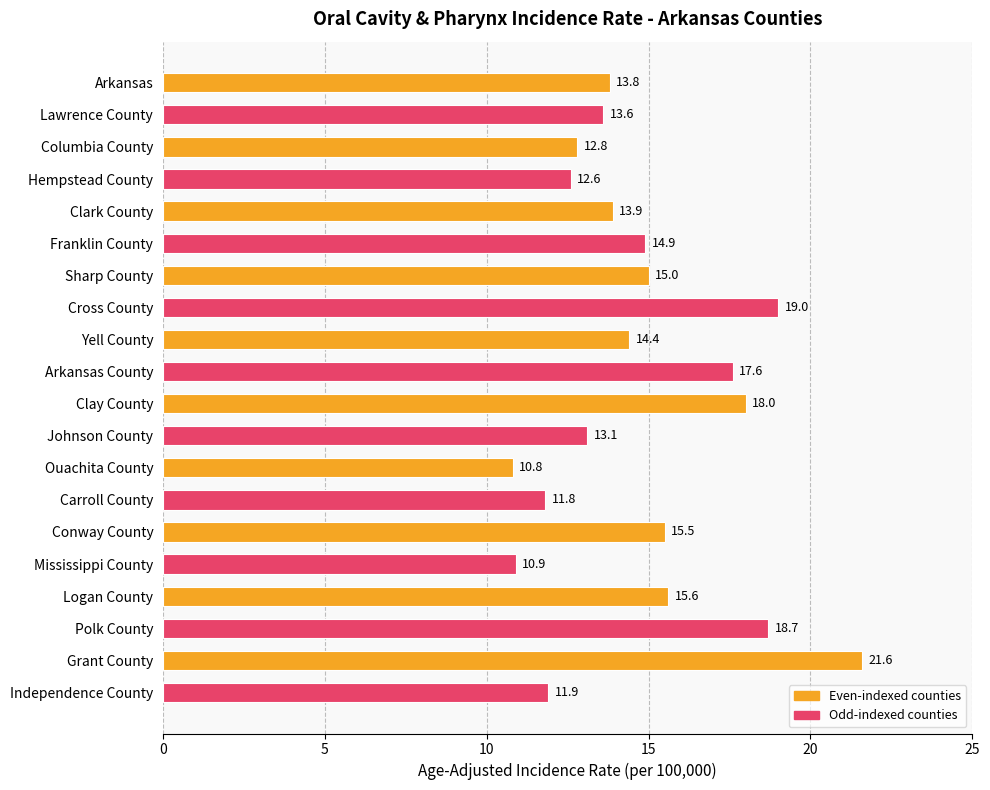

Reading top to bottom, transcribe all the data shown in this chart.

13.8	13.6	12.8	12.6	13.9	14.9	15.0	19.0	14.4	17.6	18.0	13.1	10.8	11.8	15.5	10.9	15.6	18.7	21.6	11.9